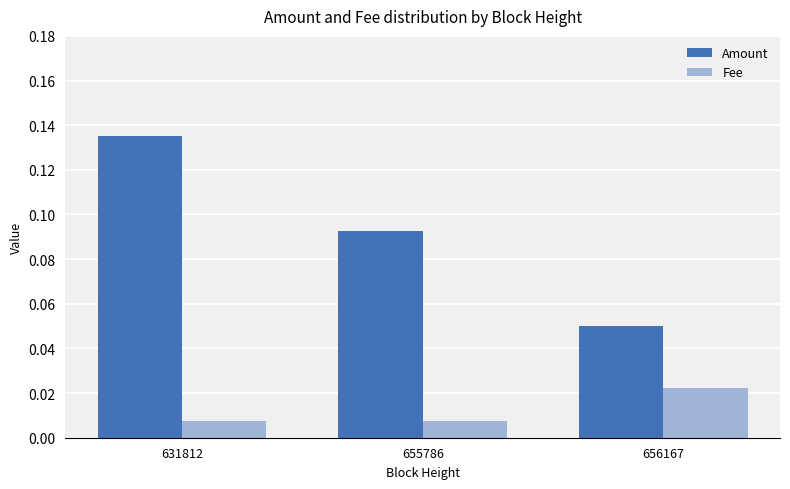

List the series in order of their overall mean, highest first.

Amount, Fee